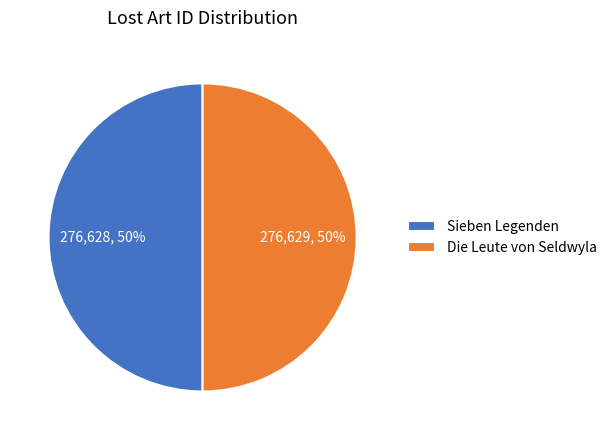

What is the ratio of the value at Die Leute von Seldwyla to the value at Sieben Legenden?

1.0